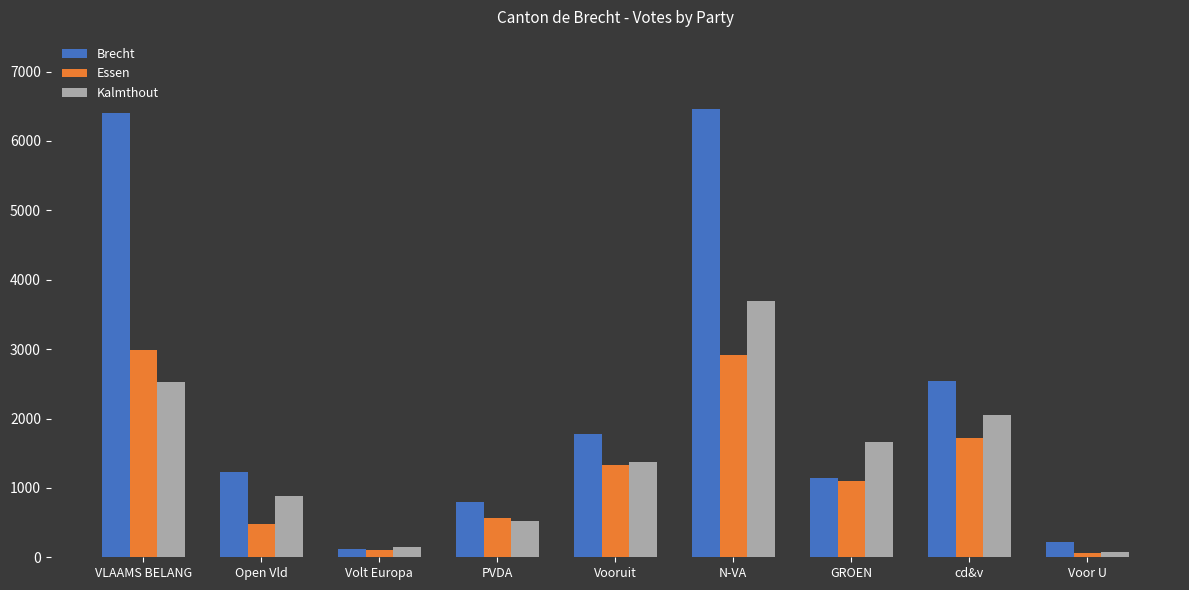

Reading left to right, what are all the values shown in this chart?

Brecht: 6409	1228	118	795	1773	6455	1148	2536	216
Essen: 2990	483	102	569	1334	2918	1094	1714	60
Kalmthout: 2526	878	142	528	1367	3692	1656	2047	82